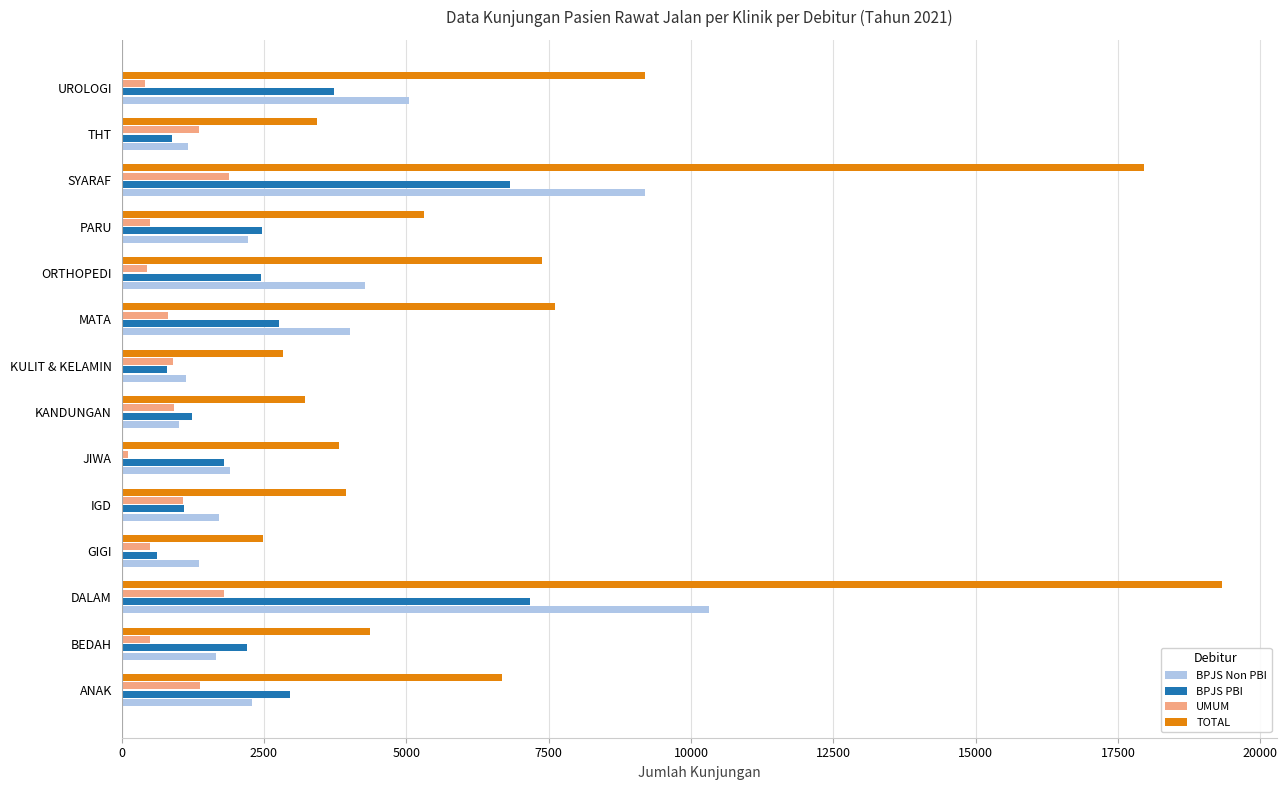

What is the highest value of the BPJS PBI series?

7171